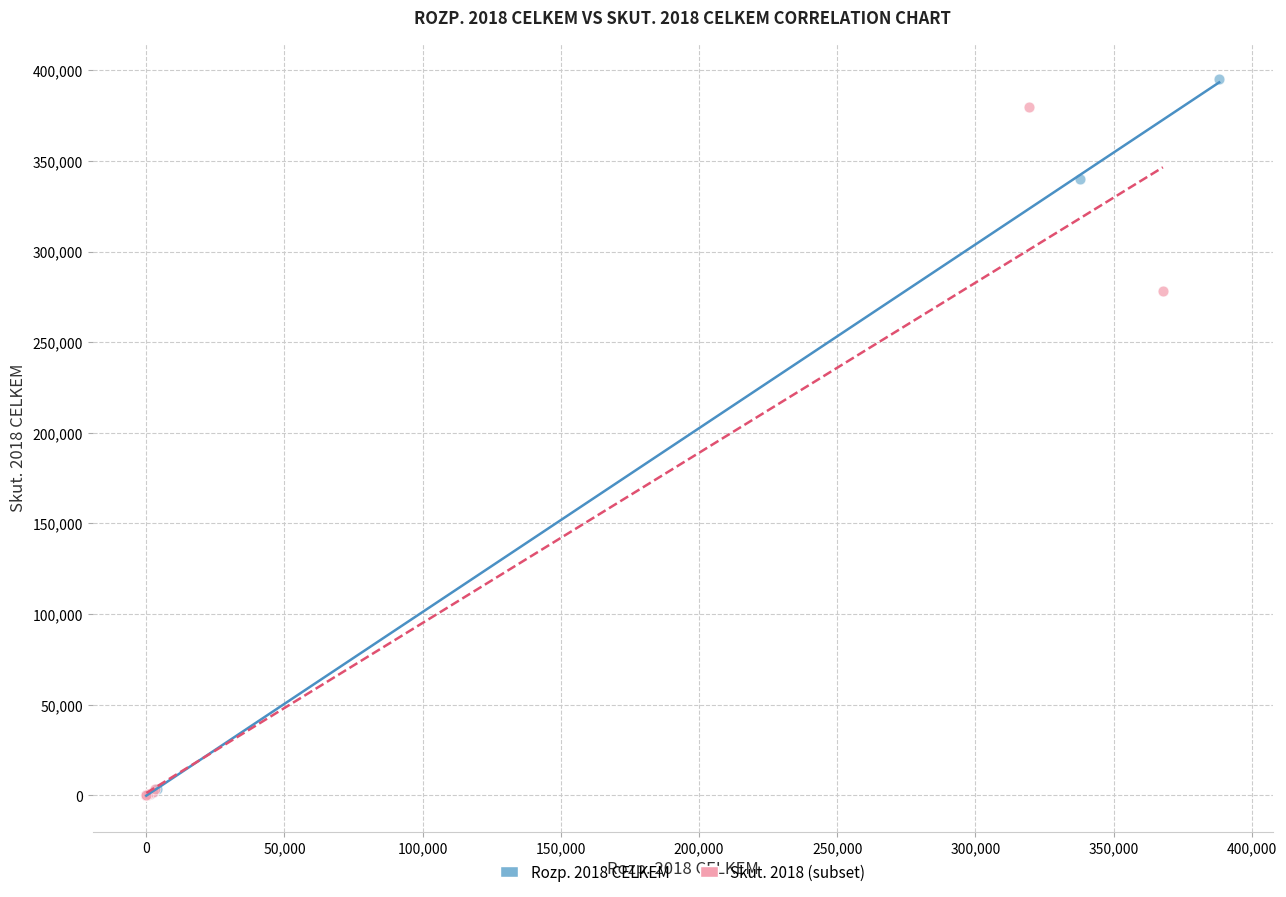

Which series has the widest spread of Y values?

Rozp. 2018 CELKEM